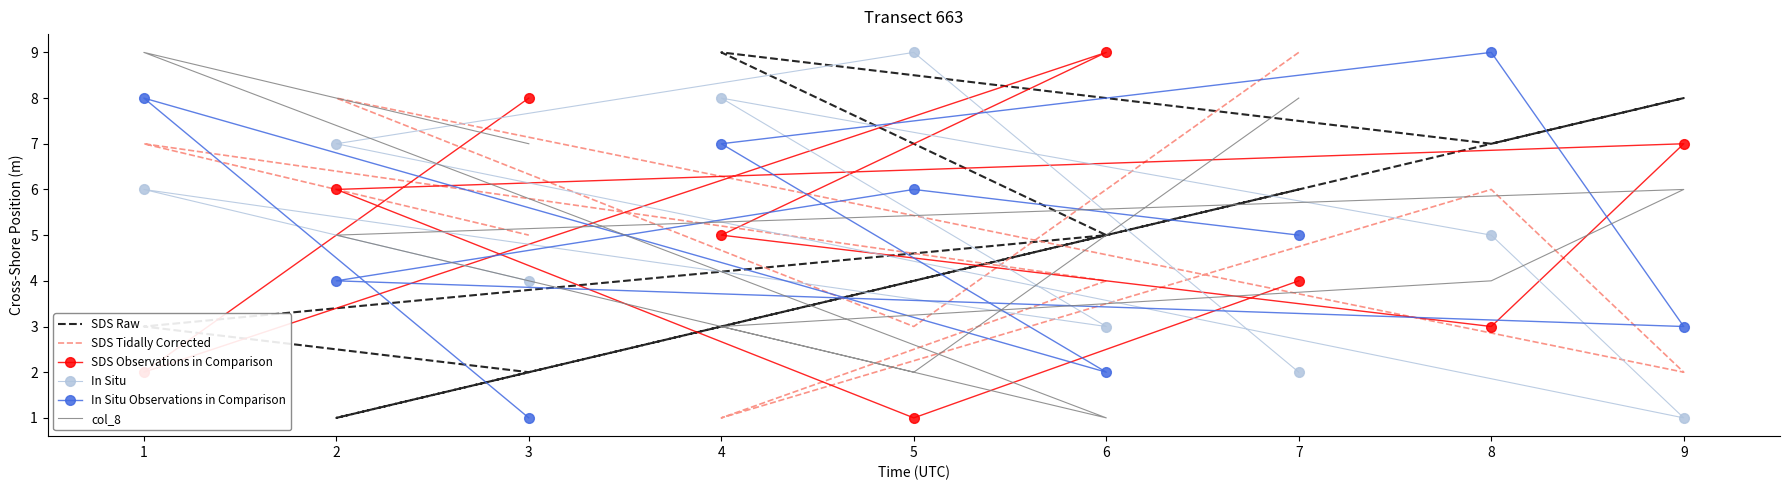

Which series ends up on top after the final intersection of In Situ and SDS Raw?

In Situ